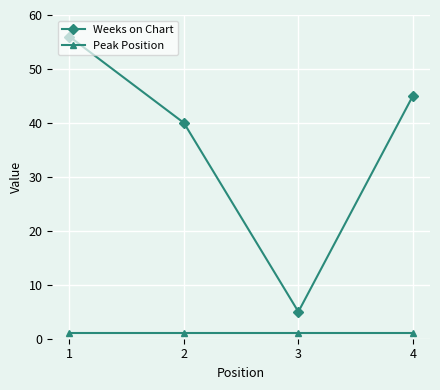

What is the value of the Weeks on Chart point at the 1st from the left?

56